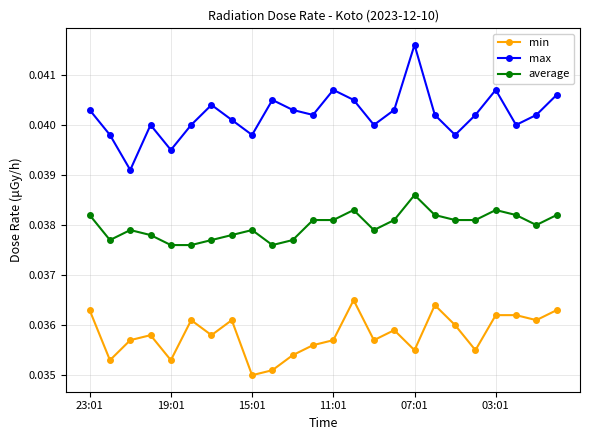

Count the min values in the range 0 to 1.

24